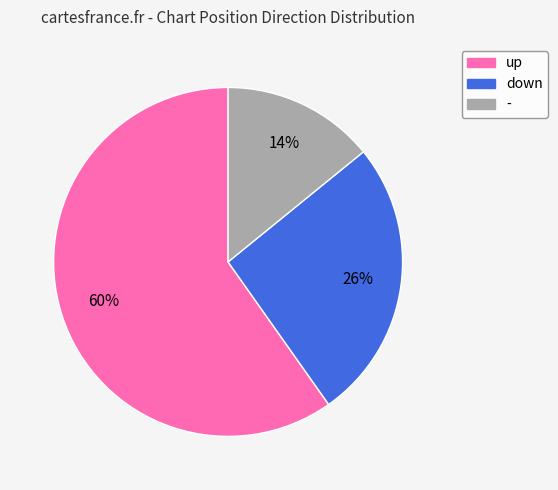

What percentage is the down slice, to the nearest percent?

26%